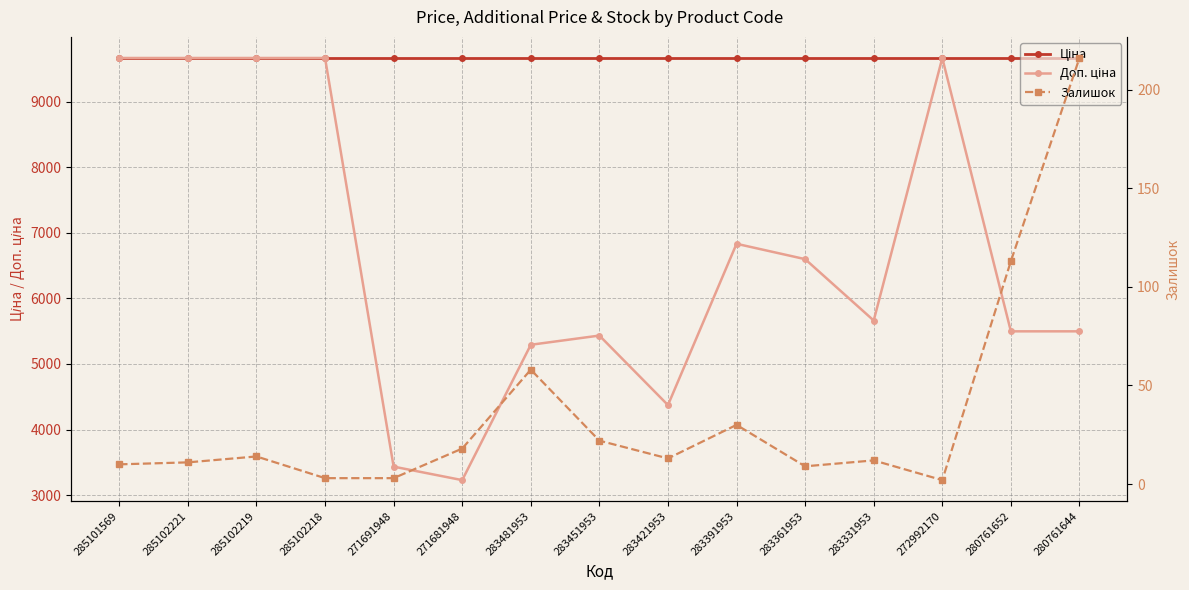

What position from the left is 271681948?

6